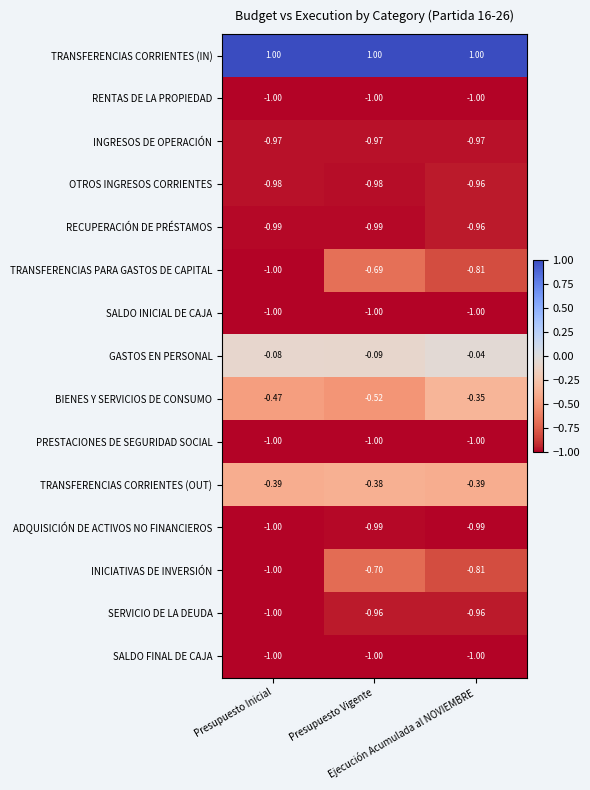

Which series has the largest total across all categories?

TRANSFERENCIAS CORRIENTES (IN)